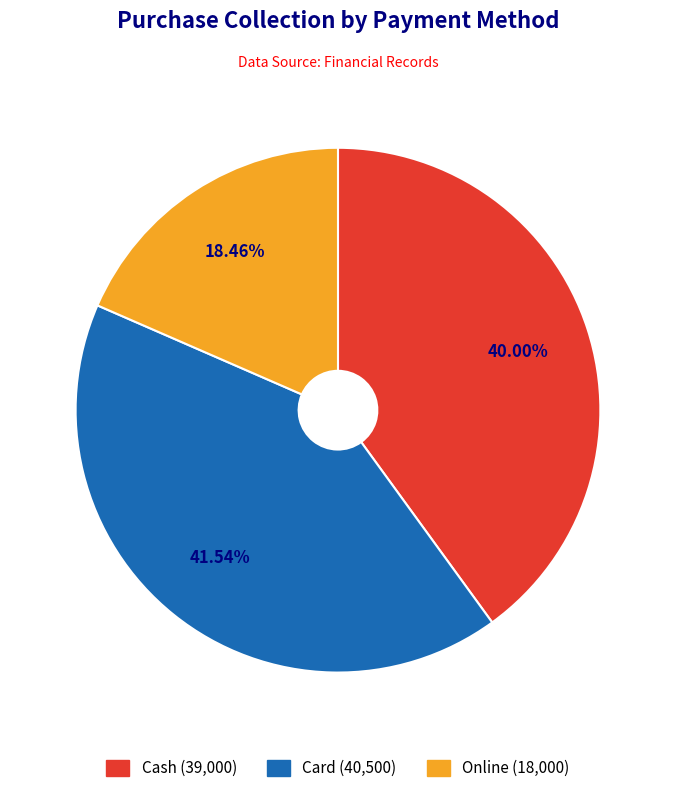

How many slices are in this pie chart?

3